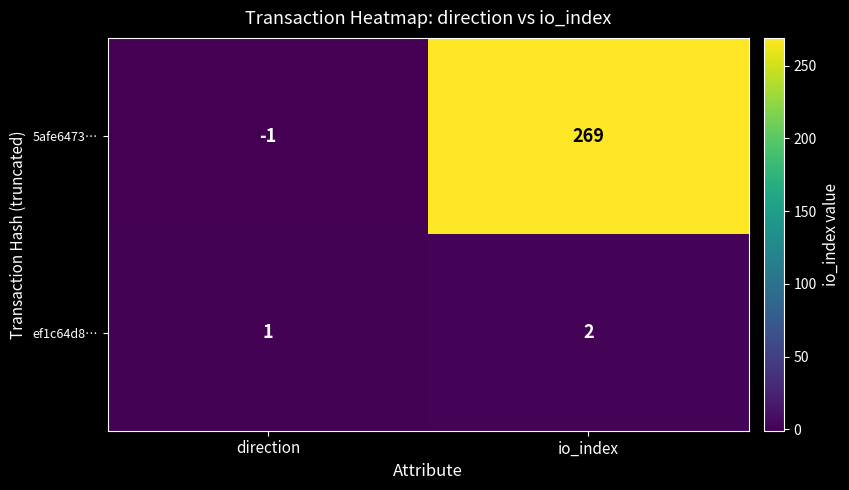

At io_index, list the series in order from largest to smallest.

5afe6473…, ef1c64d8…